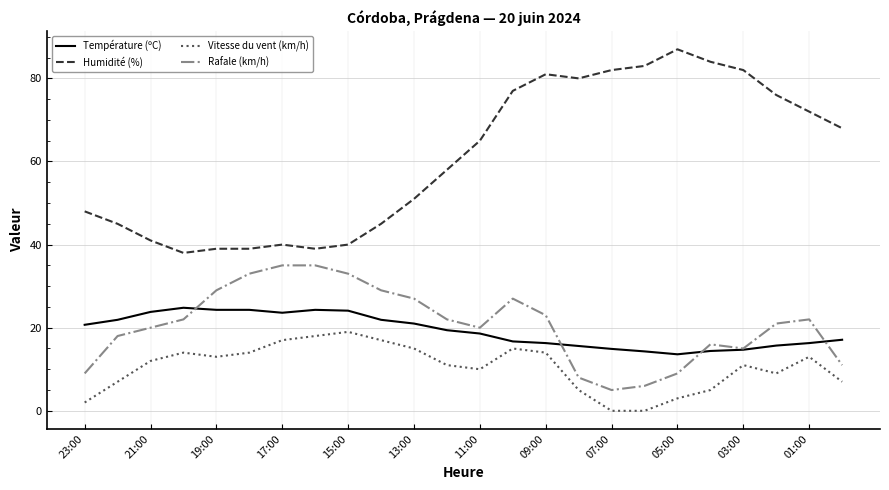

True or false: Rafale (km/h) and Vitesse du vent (km/h) cross at least once.

False